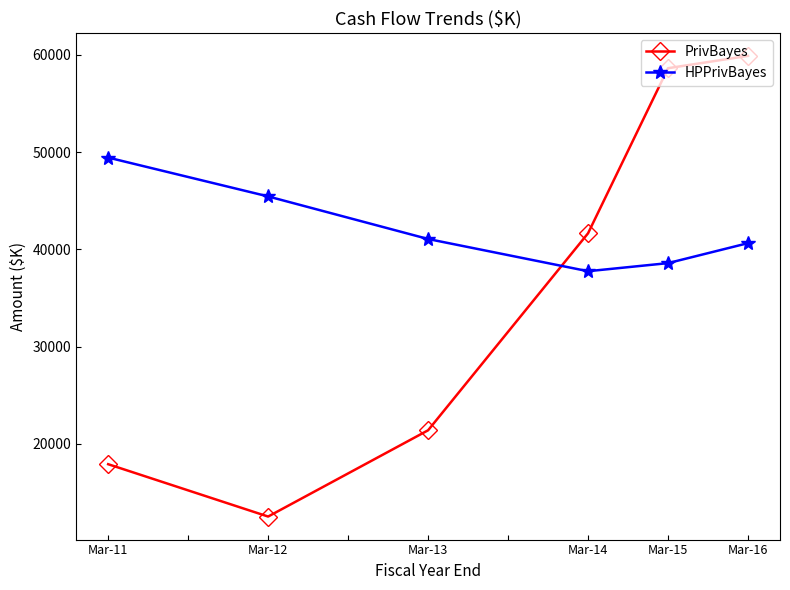

Where does the HPPrivBayes series first go above 41059?

Mar-11